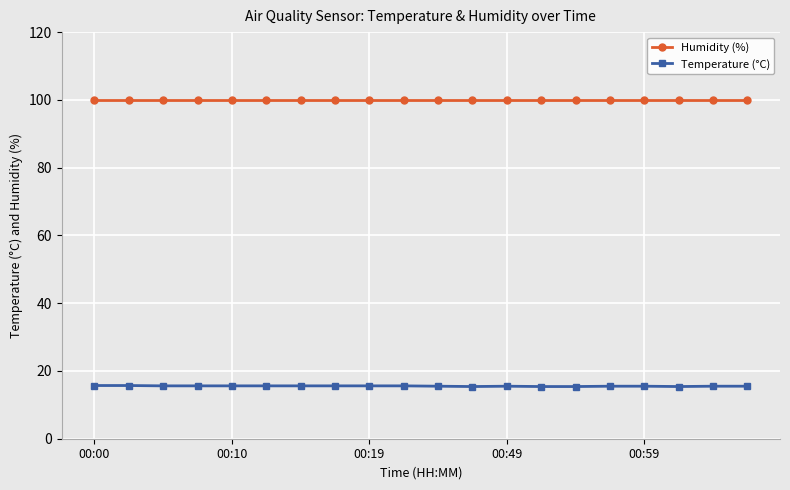

Is this an area chart (filled region under the line)?

No